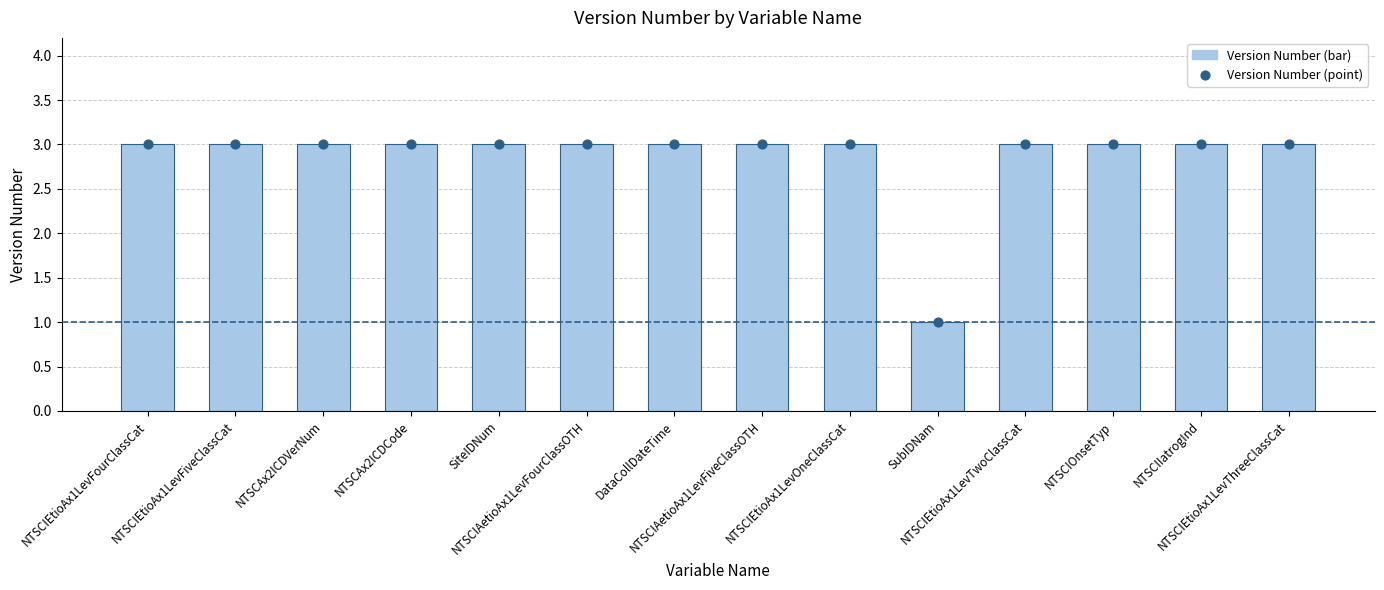

Which series contains the lowest Y value?

Version Number